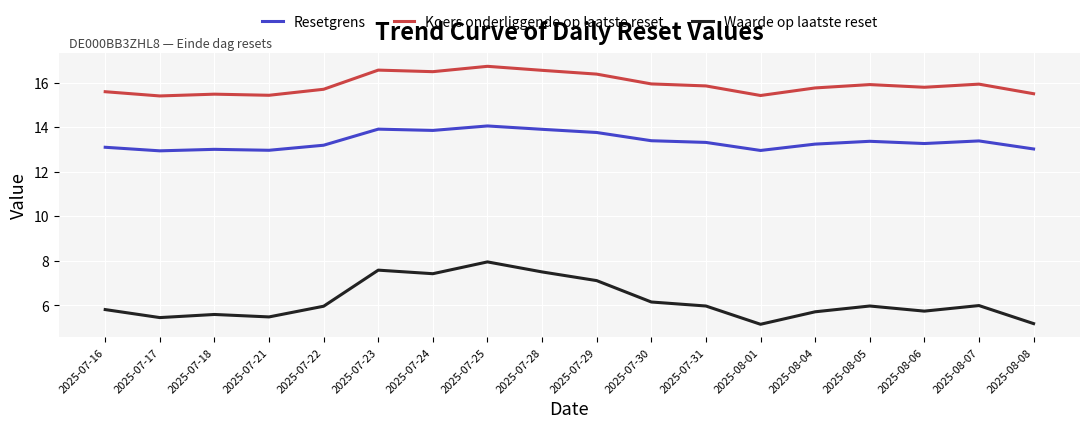

Which series has the widest spread of values?

Waarde op laatste reset